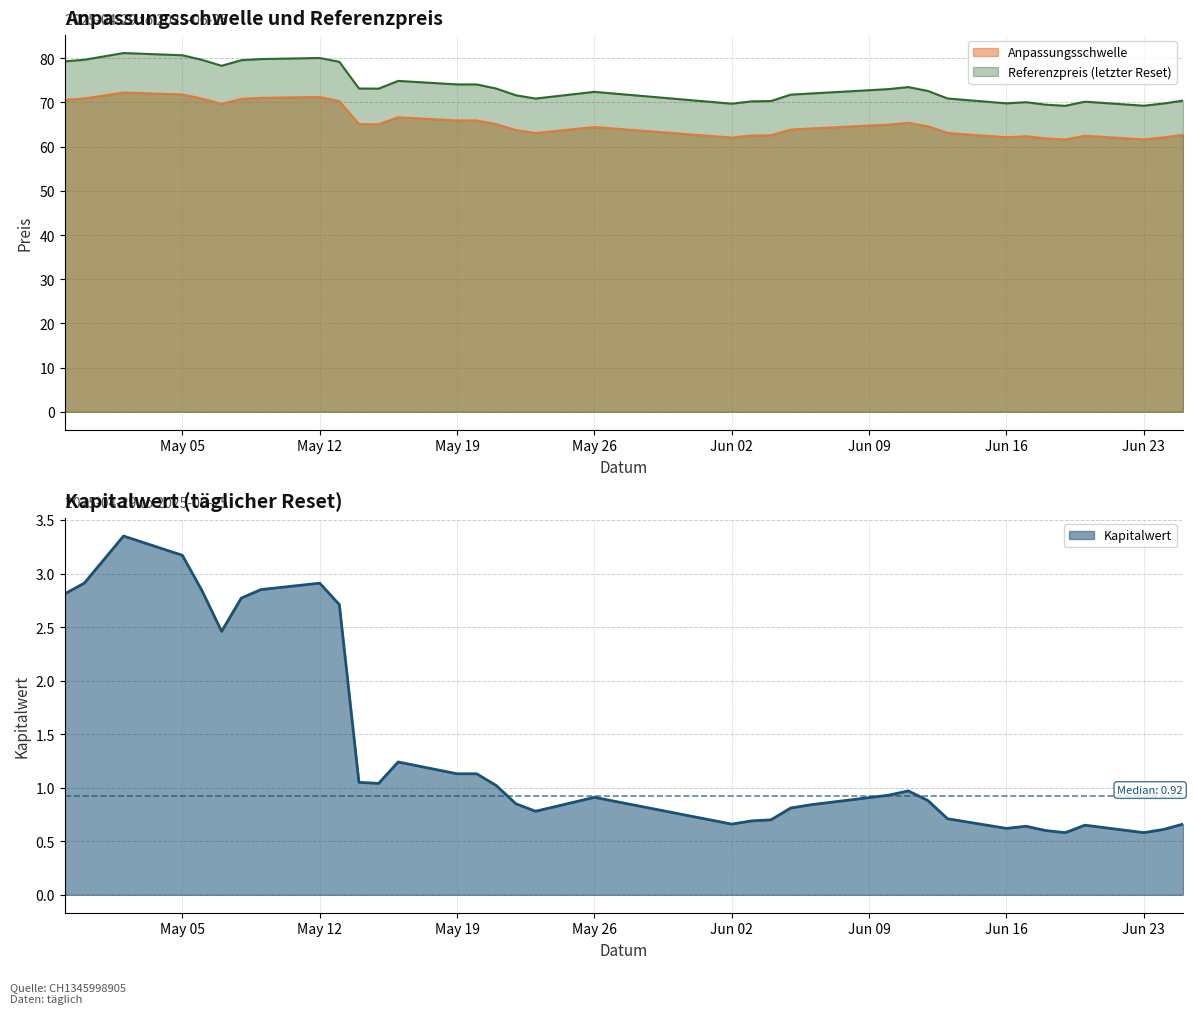

True or false: Referenzpreis (letzter Reset) and Anpassungsschwelle intersect in this chart.

False